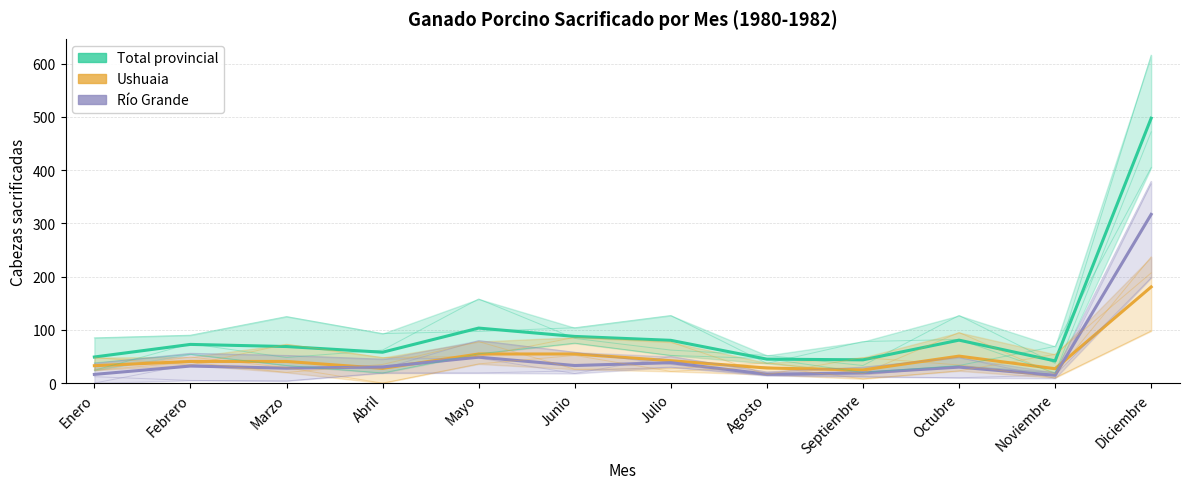

What is the greatest value displayed?

497.7